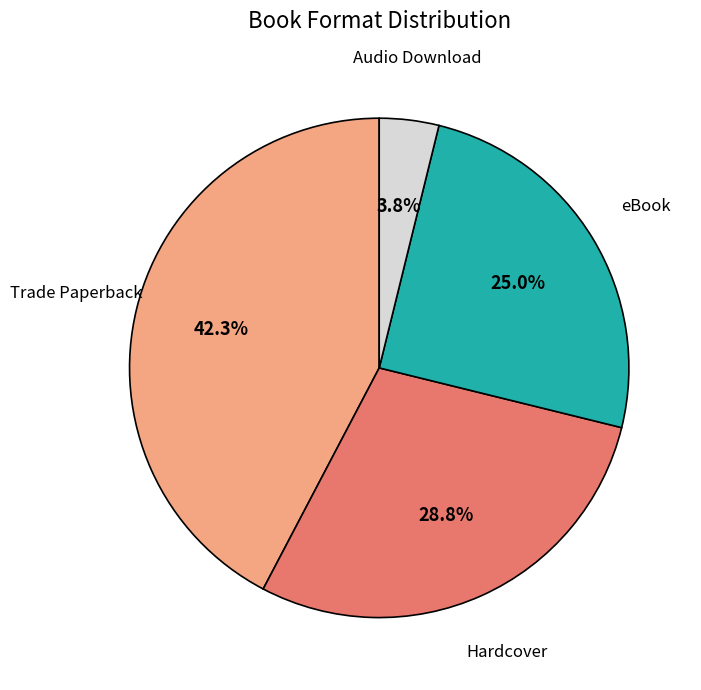

Is there any slice that represents more than half of the pie?

No